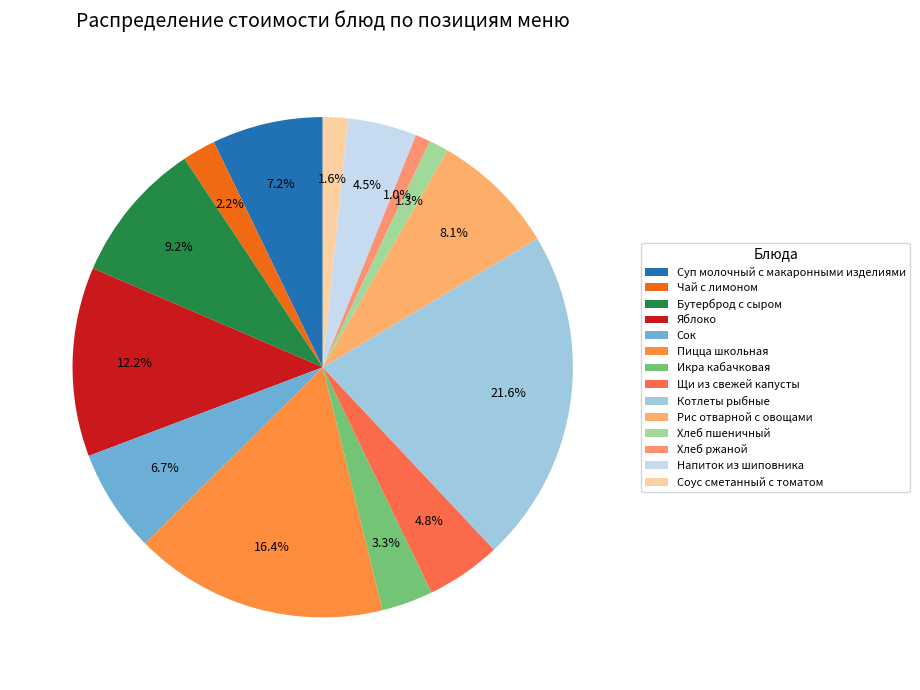

How many slices are in this pie chart?

14